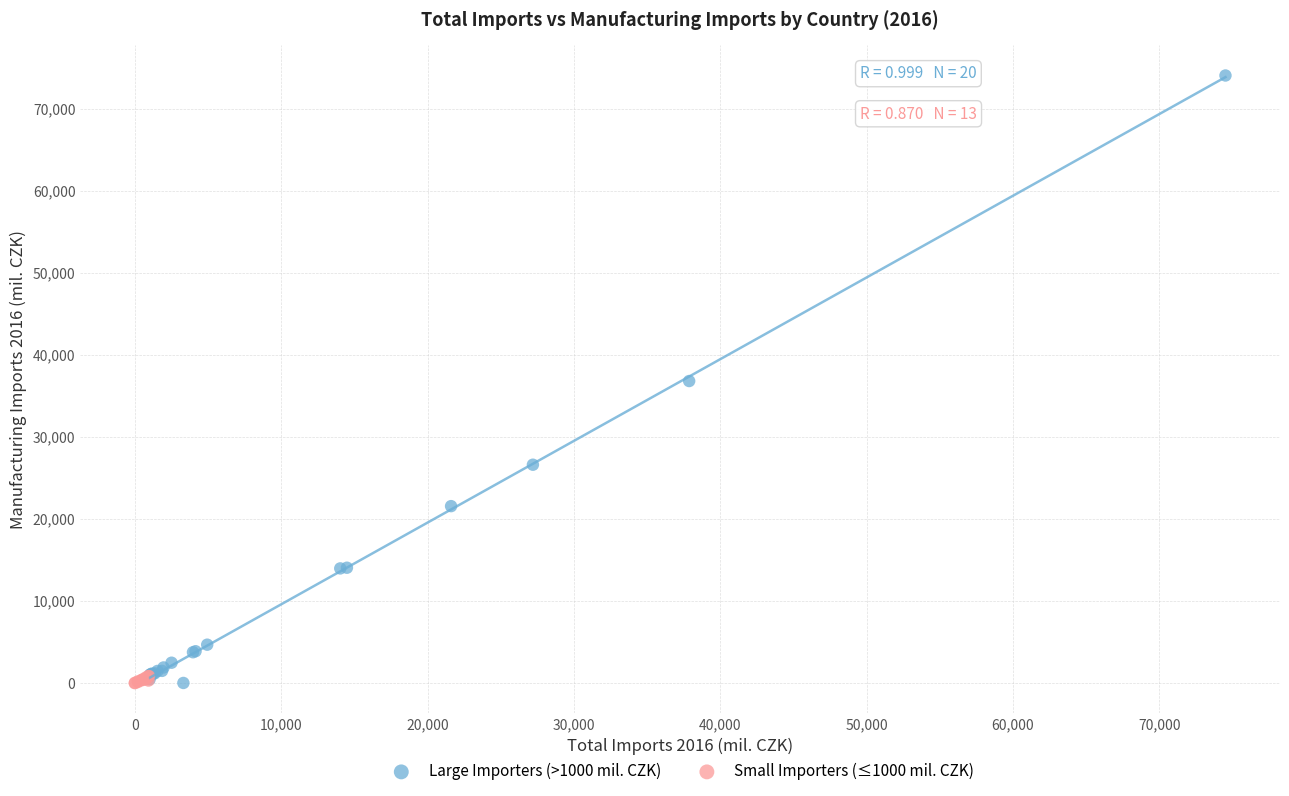

Which series contains the highest Y value?

Large Importers (>1000 mil. CZK)